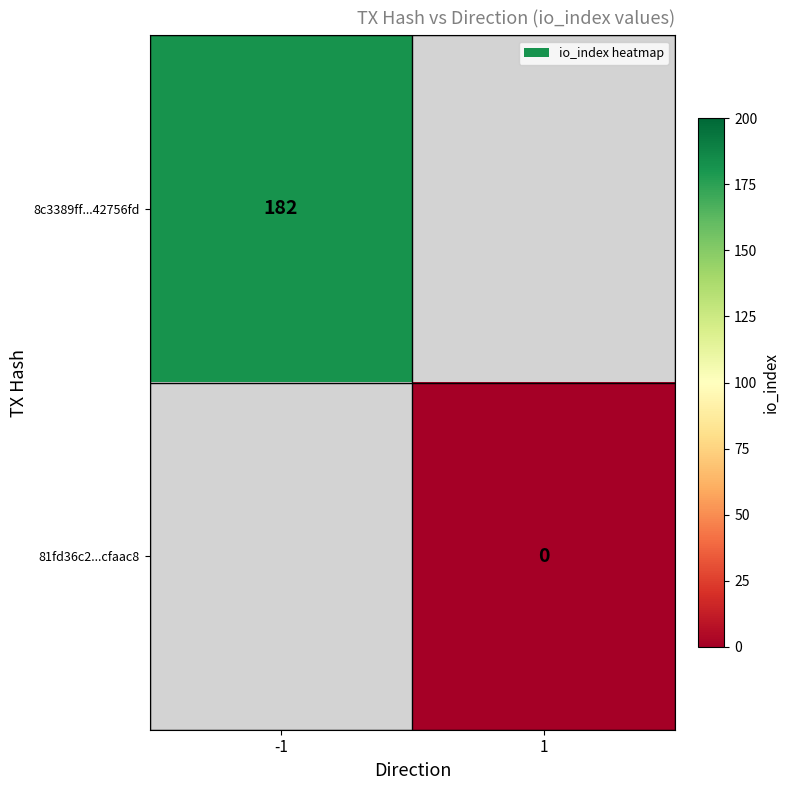

Count the number of data series in this chart.

2